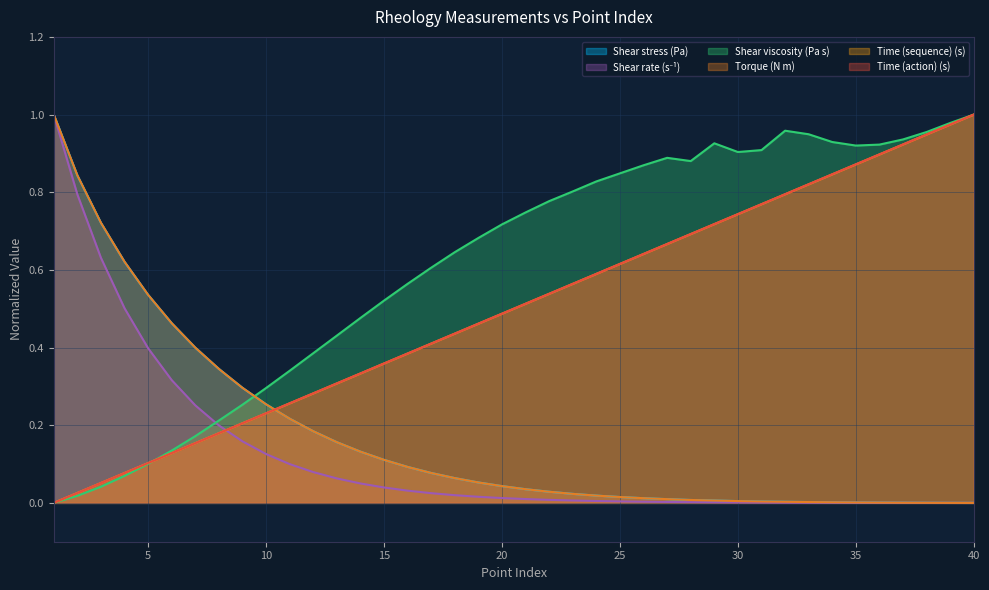

What is the value of the Time (action) (s) point at the 25th from the left?

0.6